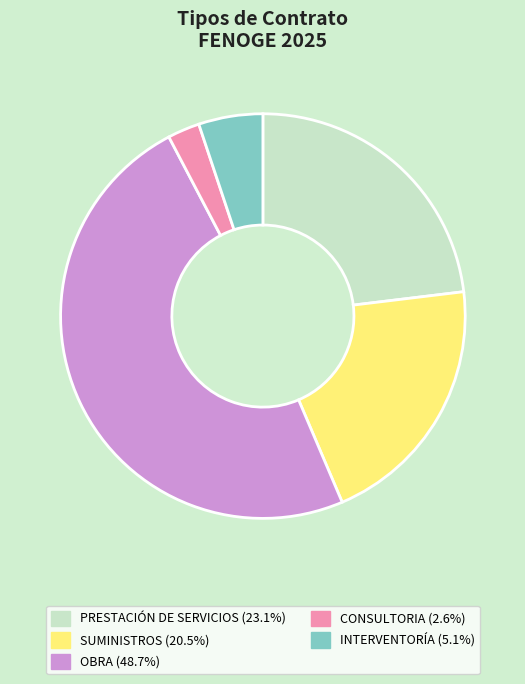

Is there a majority slice in this chart?

No